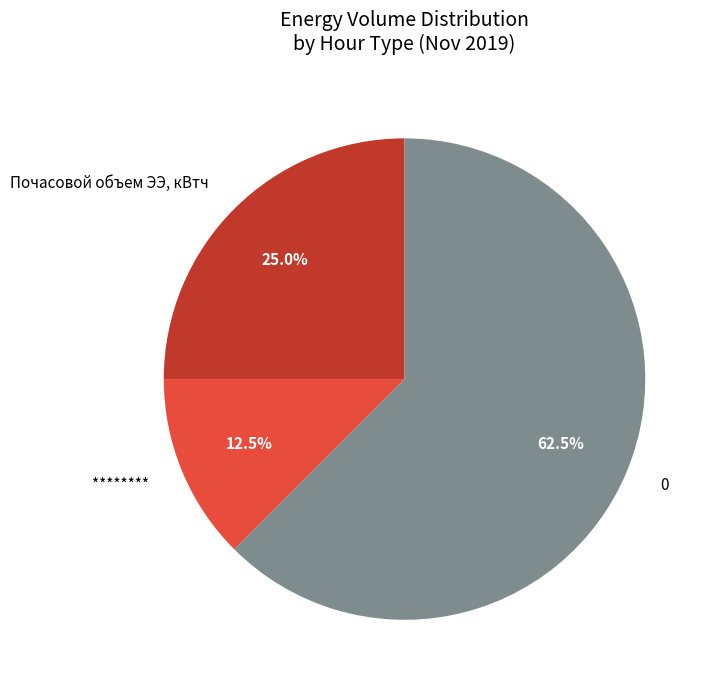

Between ******** and Почасовой объем ЭЭ, кВтч, which is larger?

Почасовой объем ЭЭ, кВтч